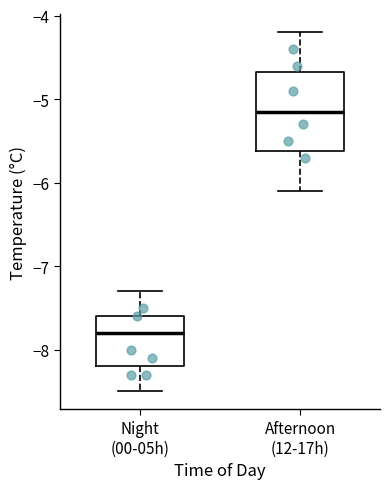

Reading left to right, read every box against the y-axis: the position of its median line, the range the box covers, and the ends of its whiskers. The values are not printed on the chart, so give them approximately, as read against the axis.

Night (00-05h): median -7.8, box -8.2 to -7.6, whiskers -8.5 to -7.3
Afternoon (12-17h): median -5.1, box -5.6 to -4.7, whiskers -6.1 to -4.2